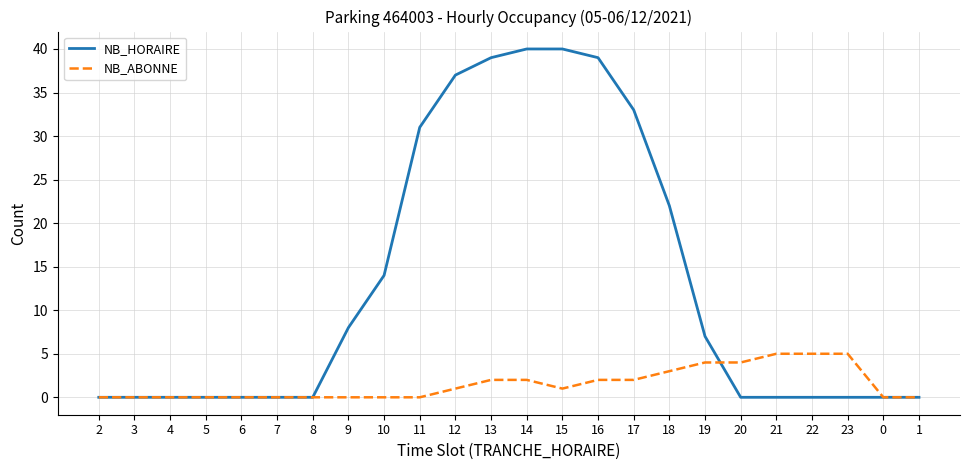

Reading left to right, list all the values displayed in this chart.

NB_HORAIRE: 2=0	3=0	4=0	5=0	6=0	7=0	8=0	9=8	10=14	11=31	12=37	13=39	14=40	15=40	16=39	17=33	18=22	19=7	20=0	21=0	22=0	23=0	0=0	1=0
NB_ABONNE: 2=0	3=0	4=0	5=0	6=0	7=0	8=0	9=0	10=0	11=0	12=1	13=2	14=2	15=1	16=2	17=2	18=3	19=4	20=4	21=5	22=5	23=5	0=0	1=0